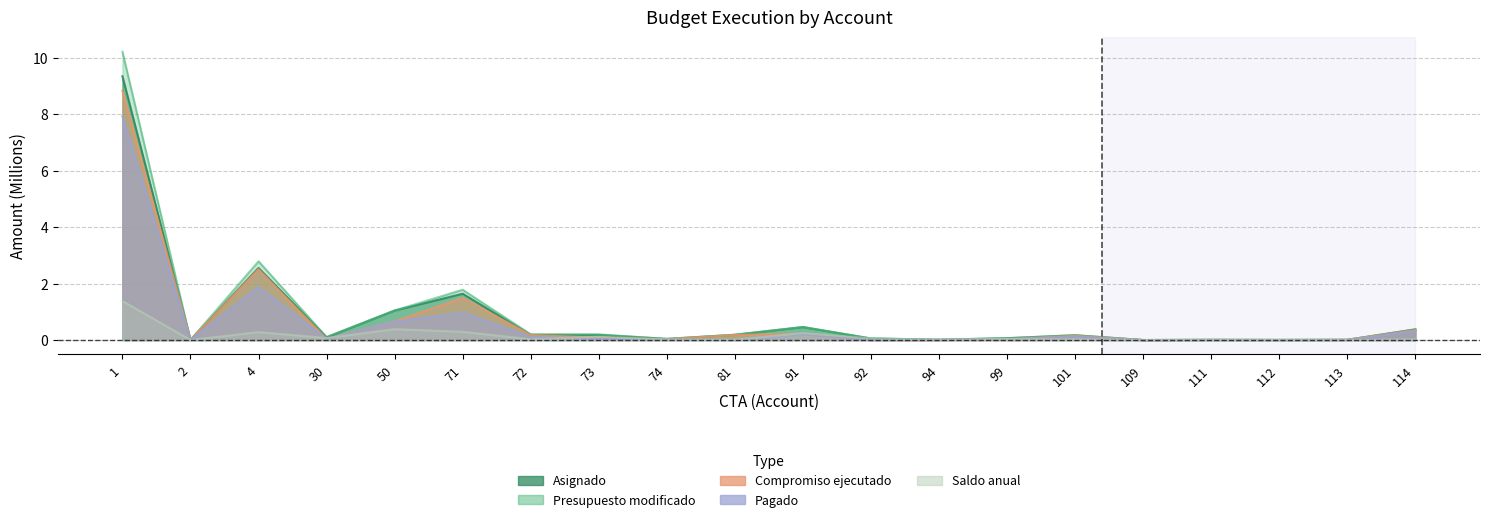

What is the spread (max minus min) of values at 71?

1.5